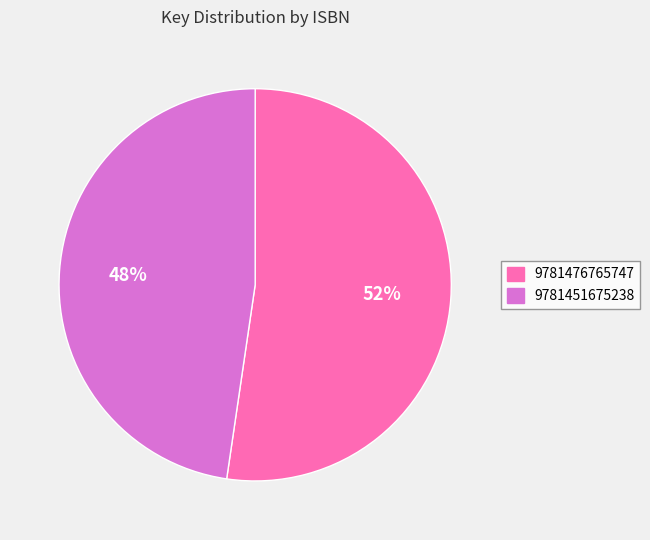

Which slice is the largest?

9781476765747